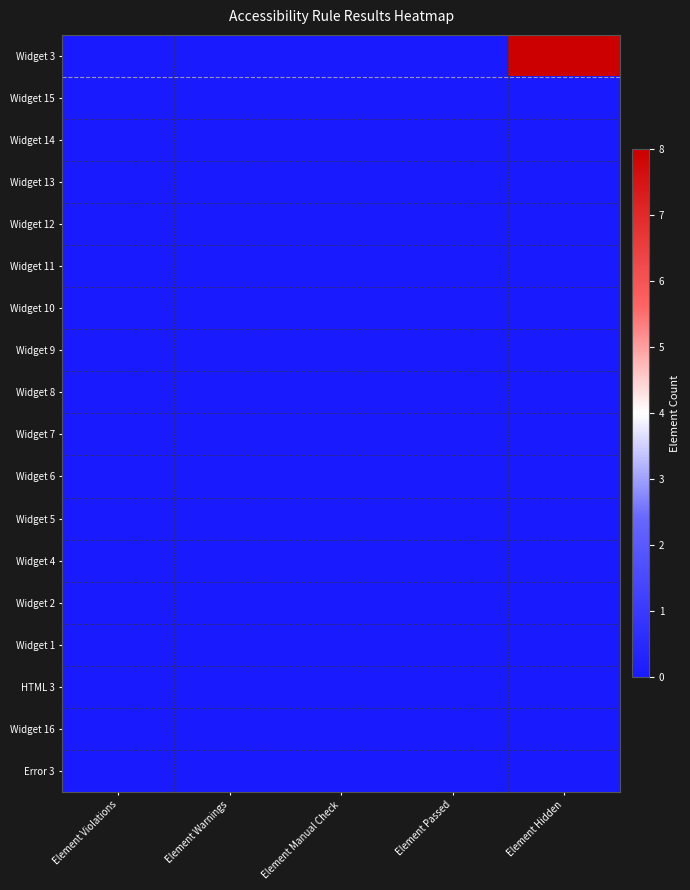

Which label corresponds to the smallest value in the chart?

Element Violations